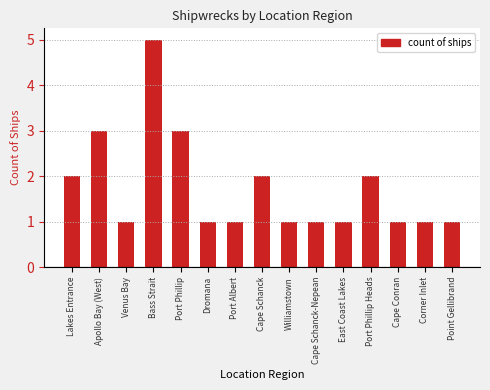

What is the maximum value shown in the chart?

5